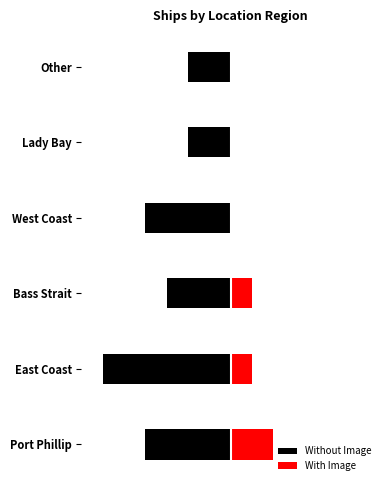

How many groups of bars are there?

6